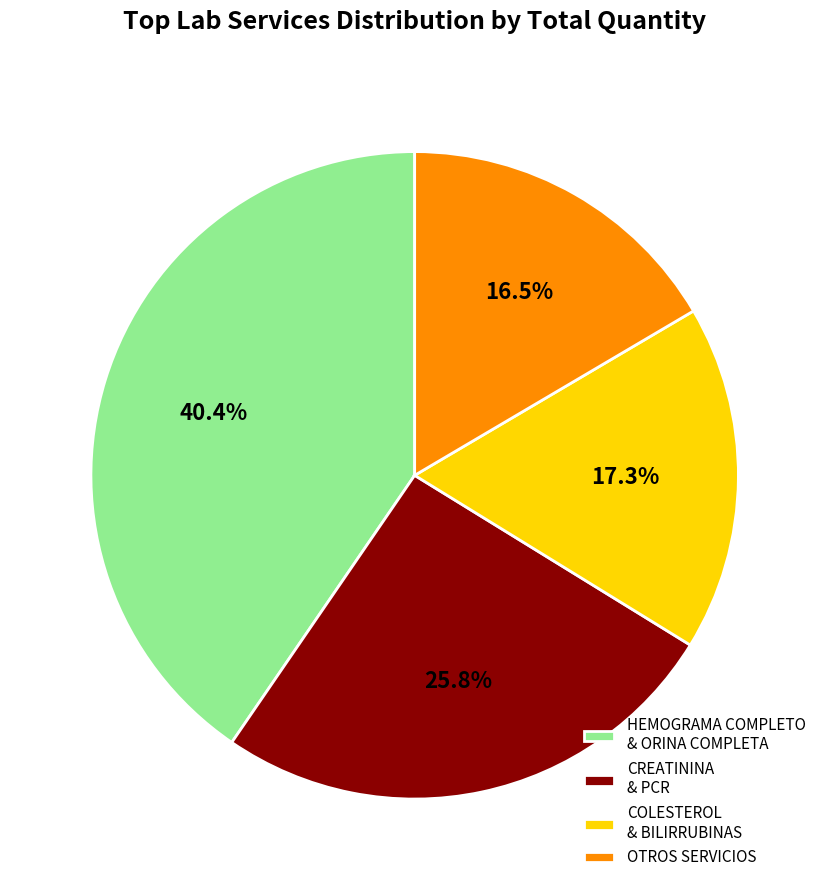

What is the total percentage of OTROS SERVICIOS and CREATININA & PCR?

42.3%